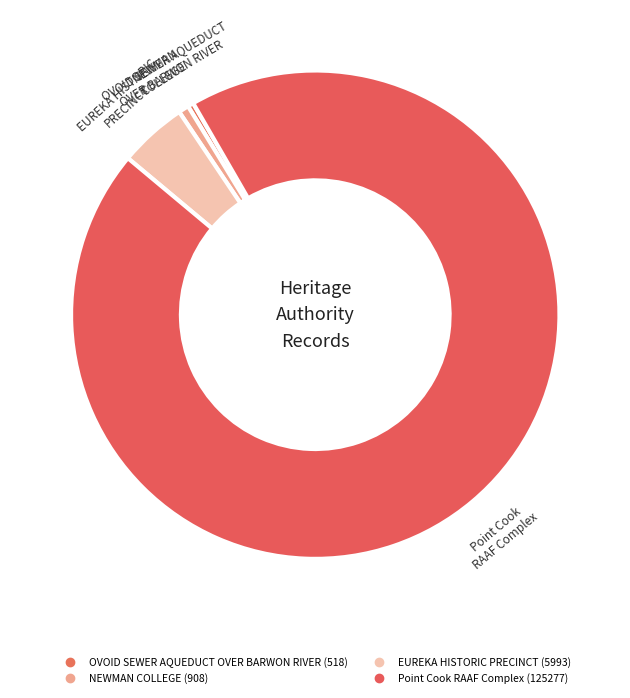

How many segments does this pie chart have?

4